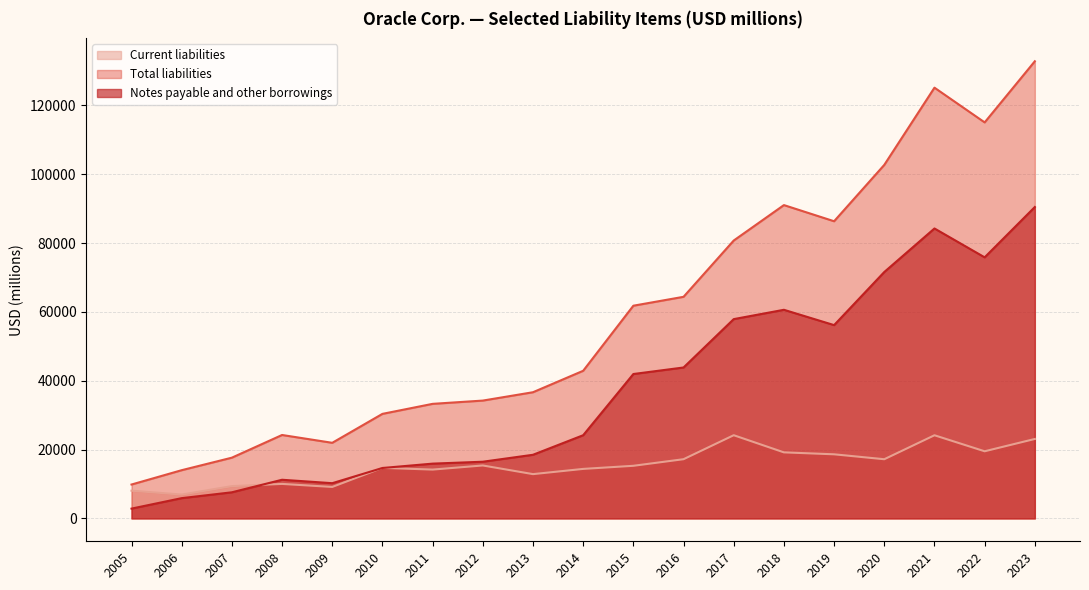

How many data points in Notes payable and other borrowings are above 24175?

9